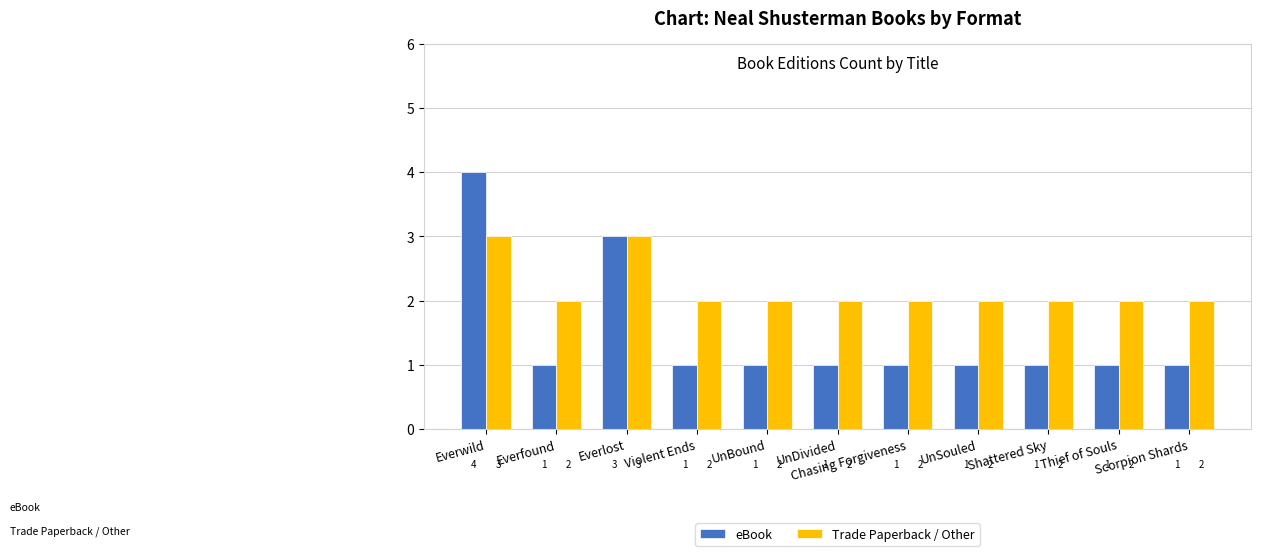

What is the difference between the second highest and second lowest values in the eBook series?

2